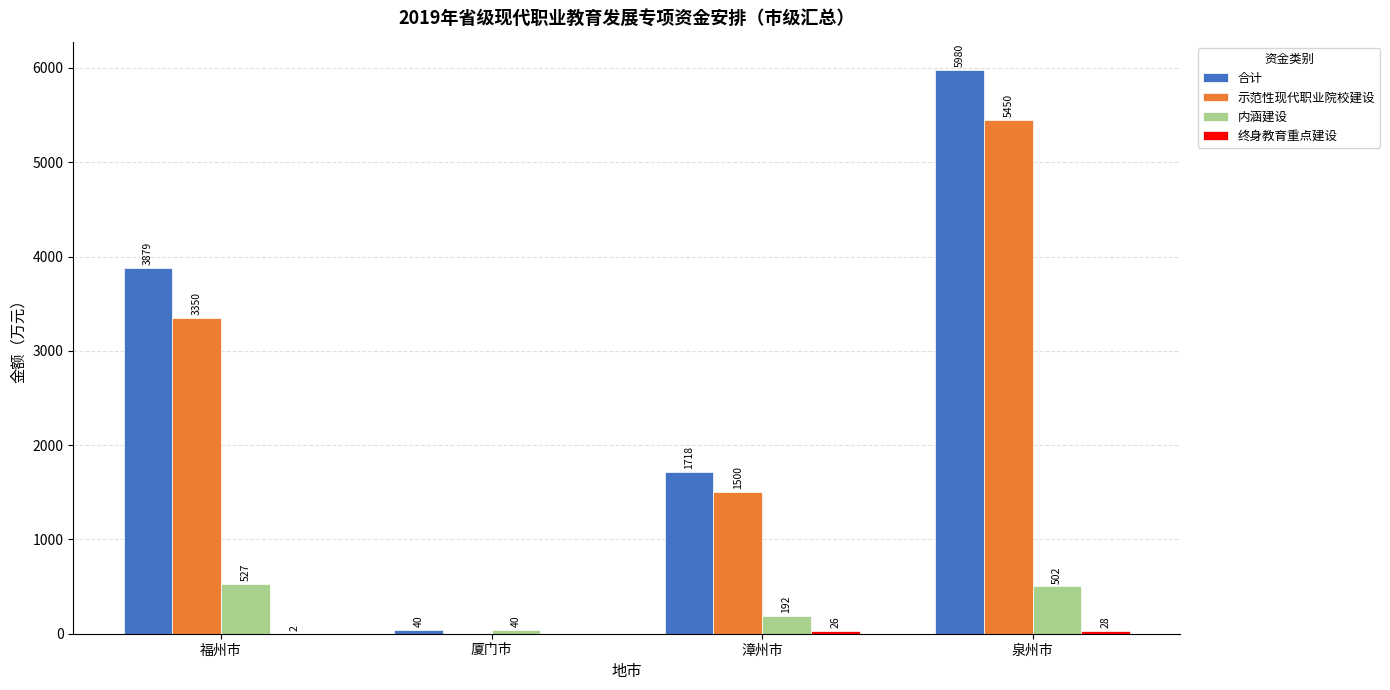

How many groups of bars are there?

4